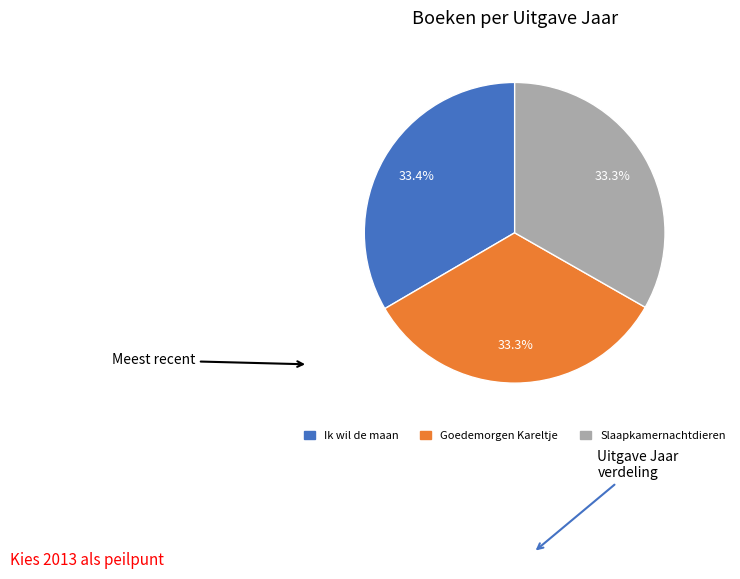

Is there a majority slice in this chart?

No